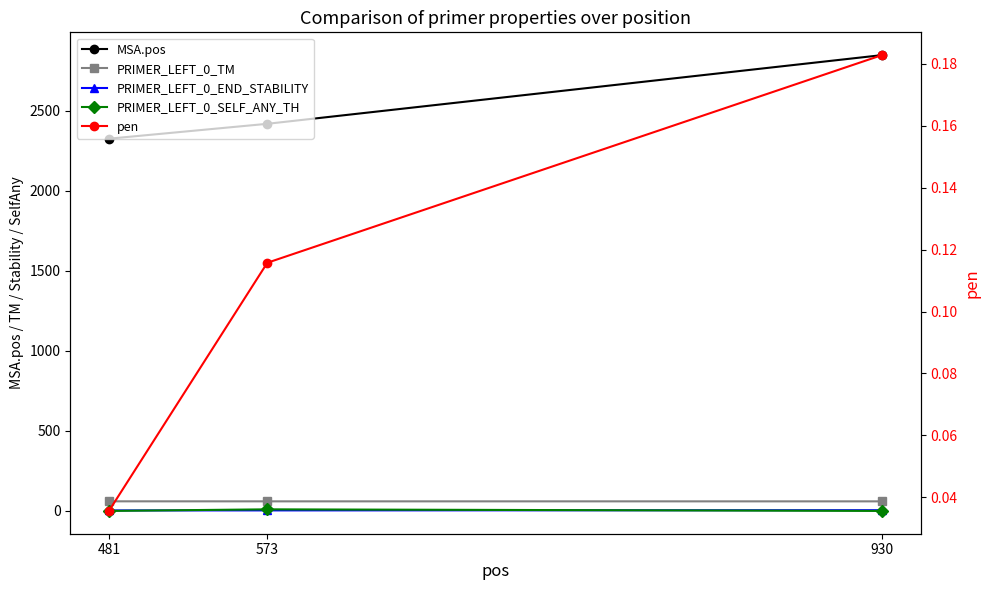

Is the value of PRIMER_LEFT_0_END_STABILITY at 930 greater than the value of PRIMER_LEFT_0_TM at 930?

No